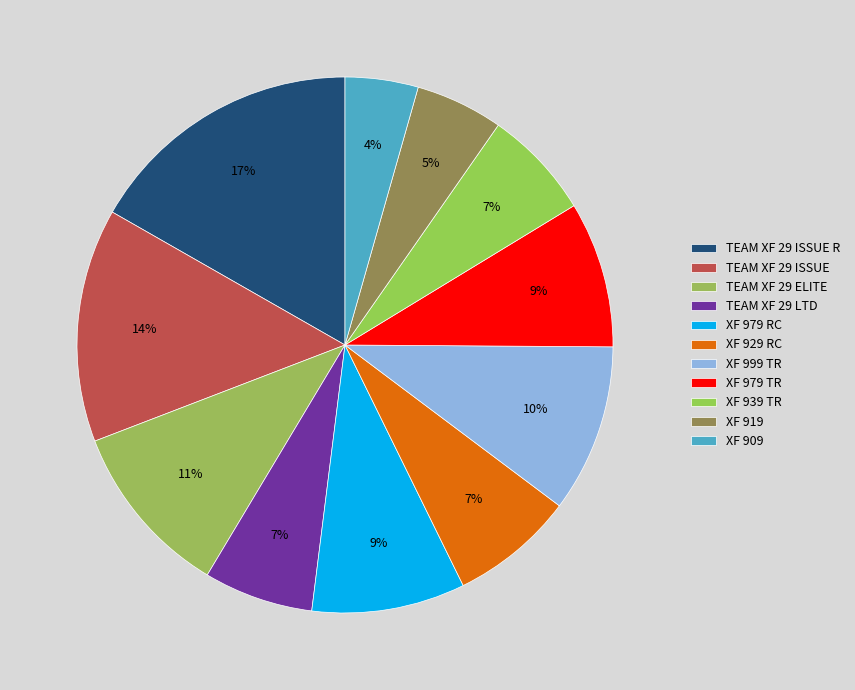

How many slices are in this pie chart?

11